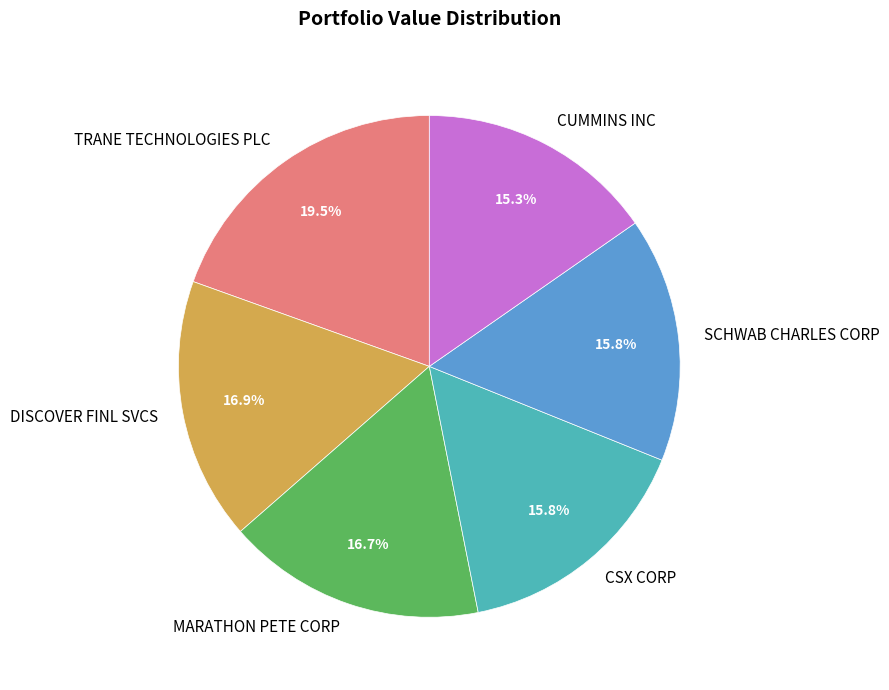

Does any single category account for the majority?

No